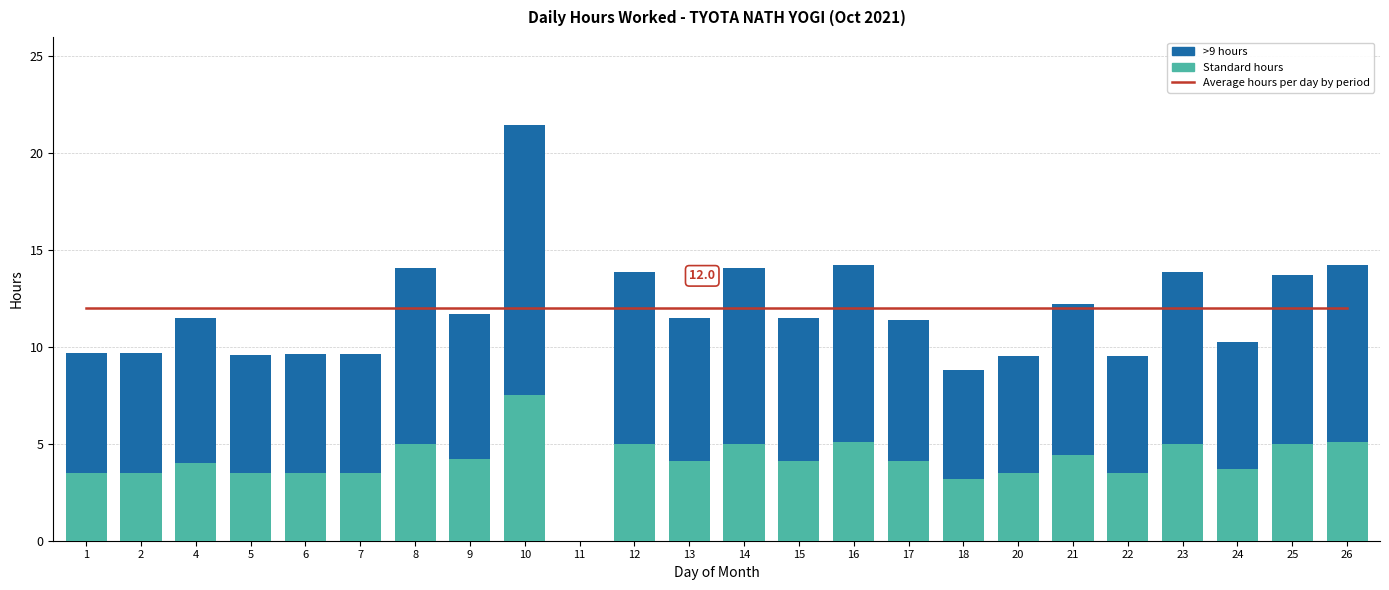

The >9 hours series shows 12.2 at 21. True or false?

True